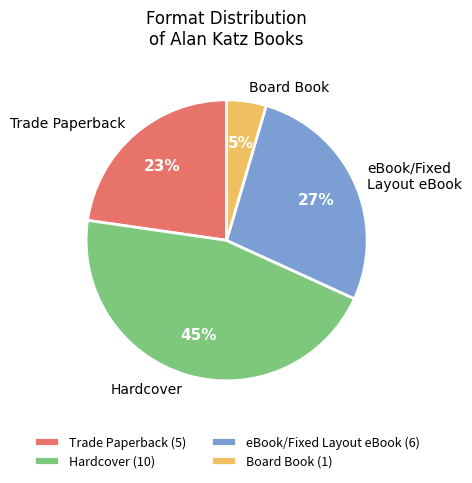

How many slices are in this pie chart?

4